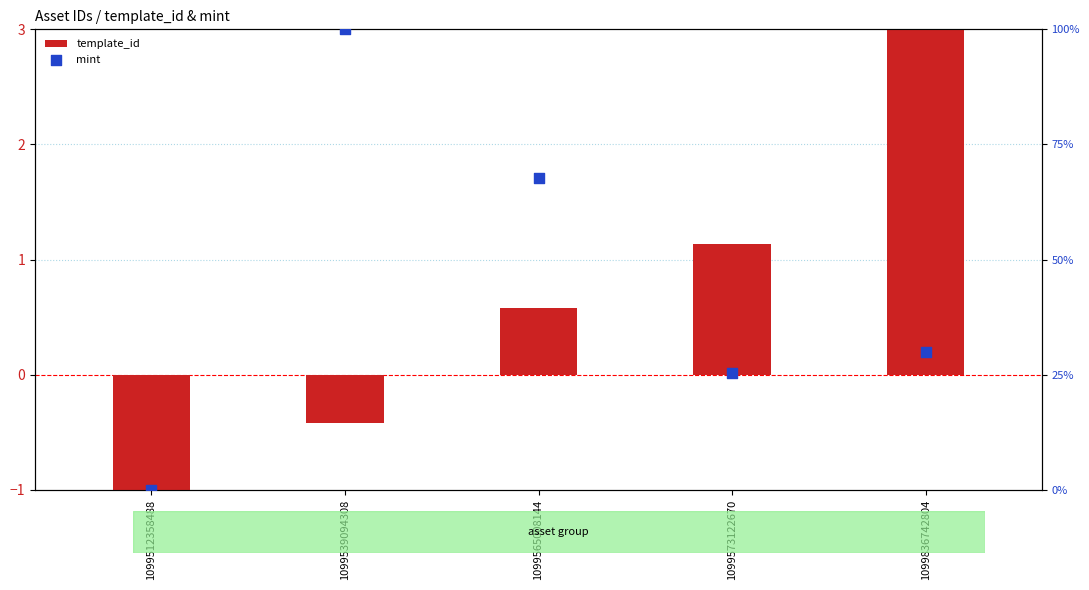

Which series has the largest total across all categories?

mint